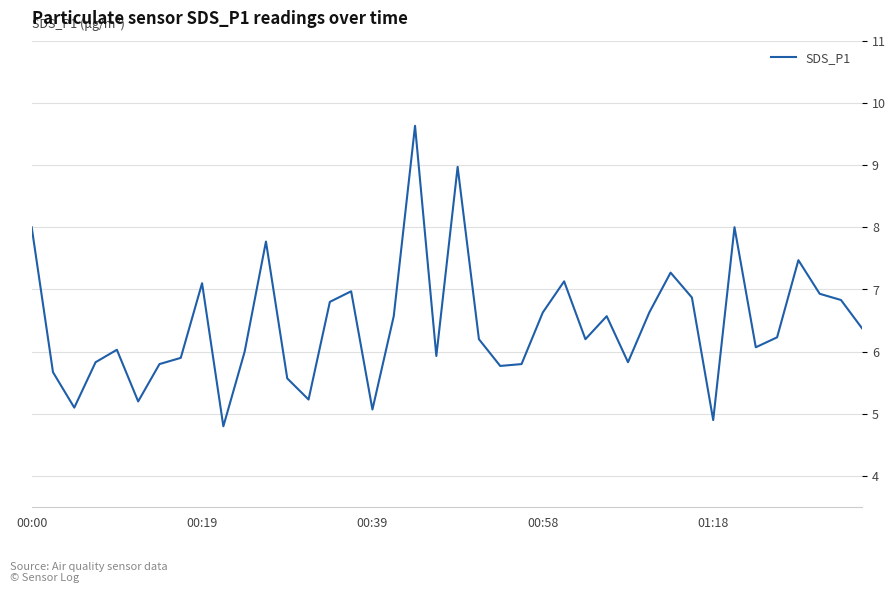

What is the maximum value shown in the chart?

9.6